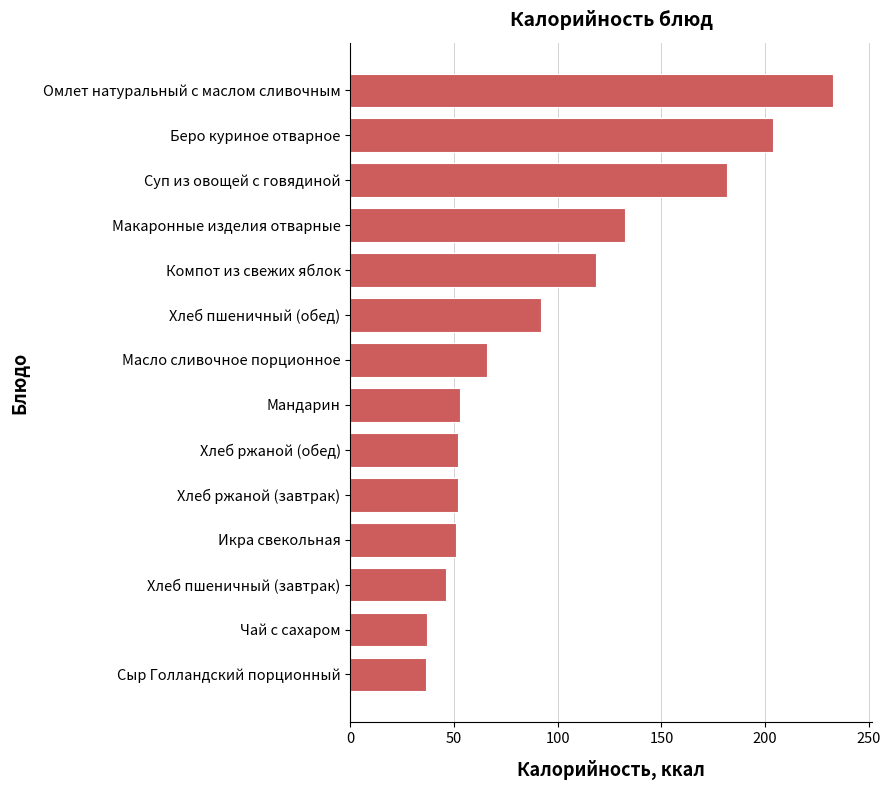

Which label corresponds to the largest value in the chart?

Омлет натуральный с маслом сливочным